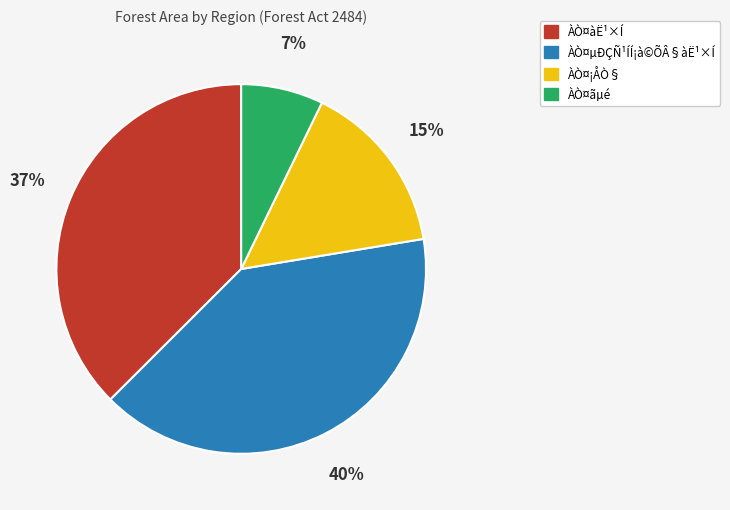

Does ÀÒ¤¡ÅÒ§ represent more than half of the total?

No